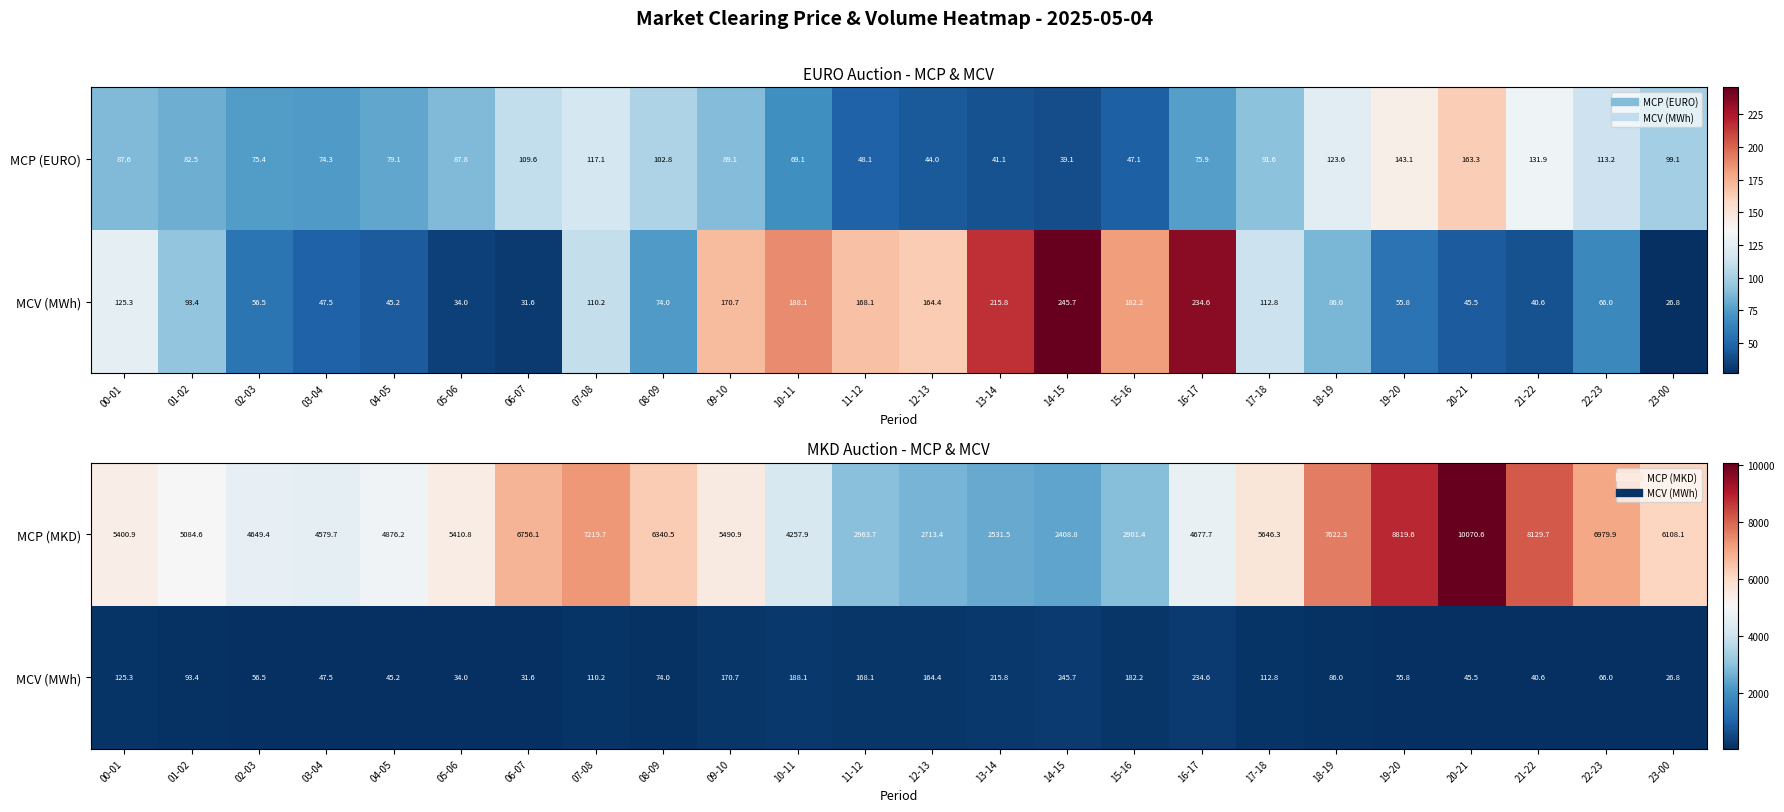

Which category has the highest value in the MCV (MWh) series?

14-15